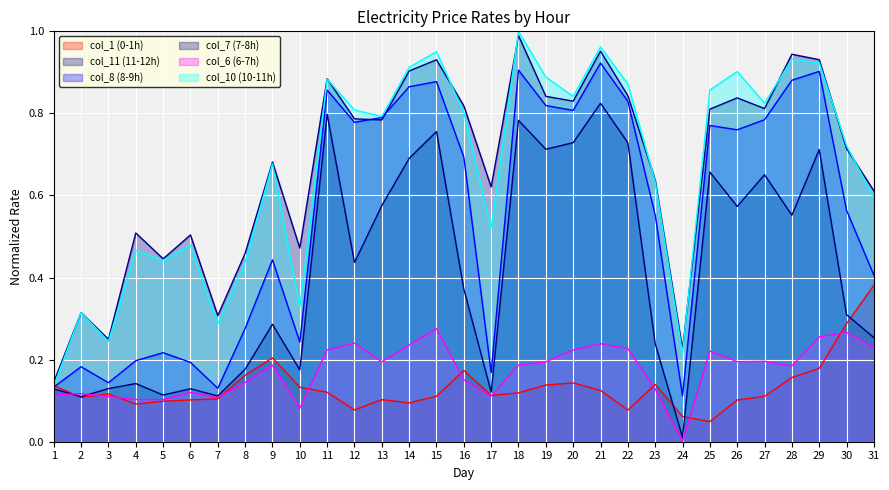

How many positive values does the col_6 series have?

30